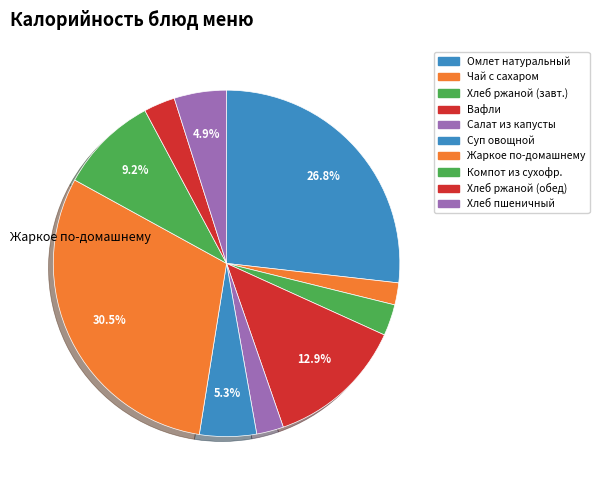

Rank the categories by value from highest to lowest.

Жаркое по-домашнему, Омлет натуральный, Вафли, Компот из сухофруктов, Суп овощной, Хлеб пшеничный, Хлеб ржаной (завтрак), Хлеб ржаной (обед), Салат из свежей капусты, Чай с сахаром и лимоном